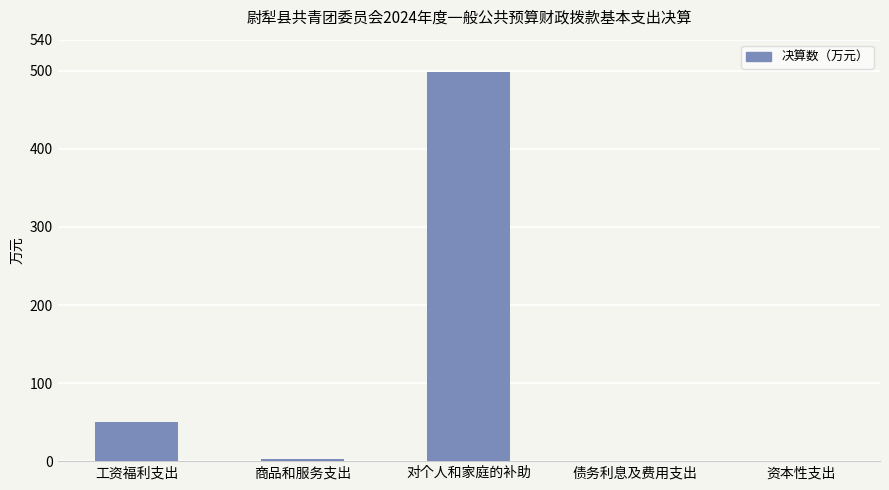

The chart shows a value of 2.5 at 商品和服务支出. True or false?

True